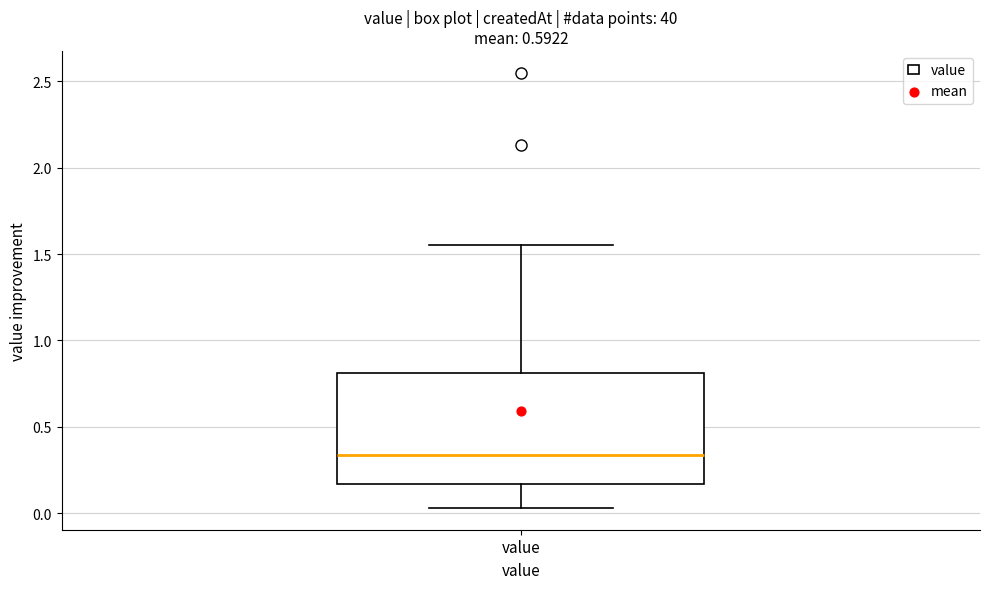

Transcribe this box plot: give where the median line is, the range the box spans, and where the two whiskers end, as read against the y-axis. The values are not printed on the chart, so give them approximately, as read against the axis.

median 0.35, box 0.15 to 0.80, whiskers 0.05 to 1.55